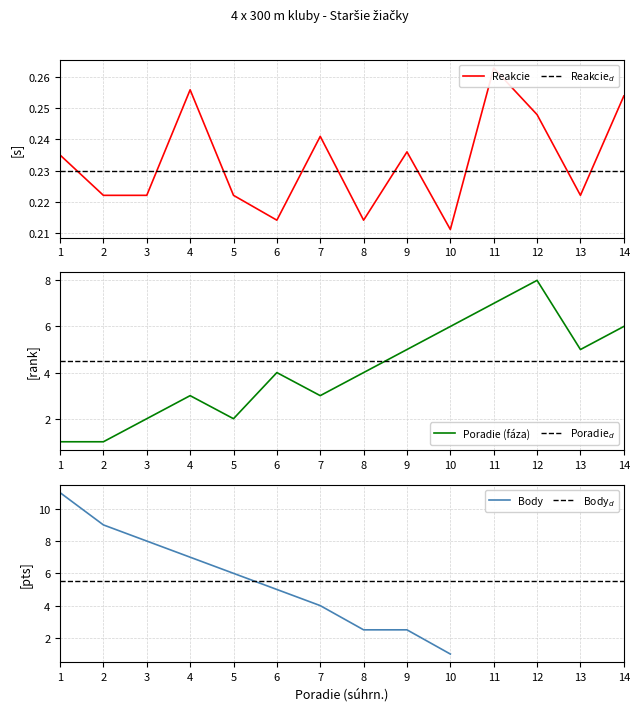

What position from the right is x?

14